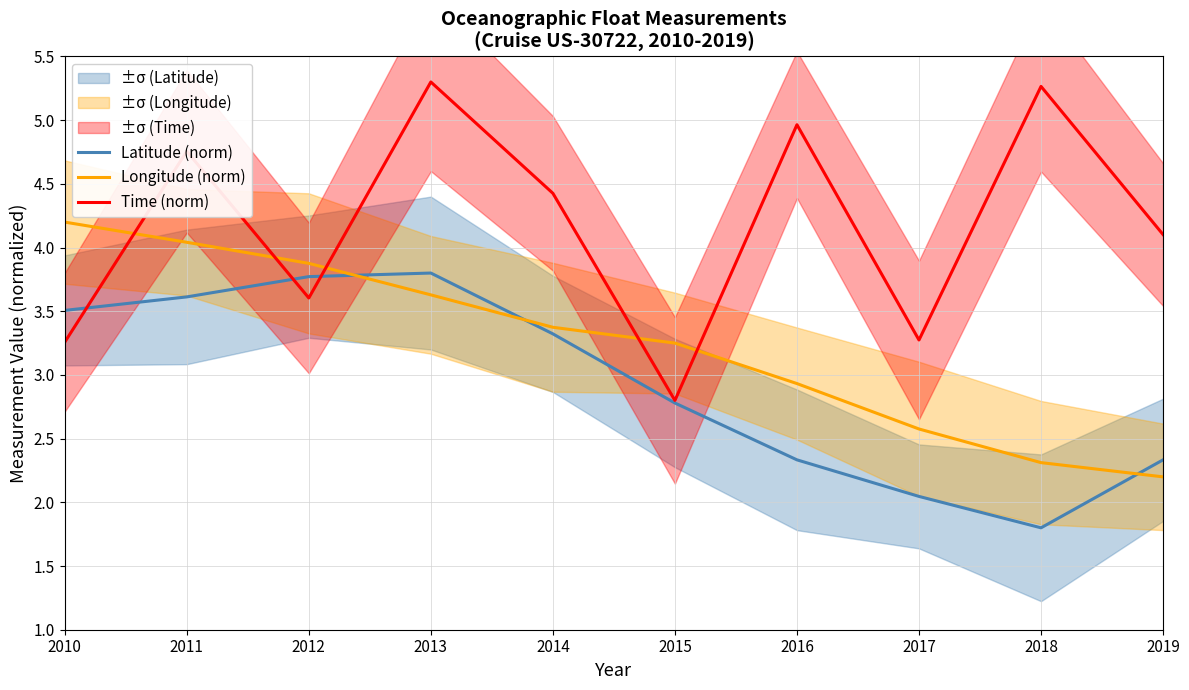

Reading left to right, what are all the values shown in this chart?

Latitude (norm): 2010=3.5	2011=3.6	2012=3.8	2013=3.8	2014=3.3	2015=2.8	2016=2.3	2017=2.0	2018=1.8	2019=2.3
Longitude (norm): 2010=4.2	2011=4.0	2012=3.9	2013=3.6	2014=3.4	2015=3.3	2016=2.9	2017=2.6	2018=2.3	2019=2.2
Time (norm): 2010=3.3	2011=4.8	2012=3.6	2013=5.3	2014=4.4	2015=2.8	2016=5.0	2017=3.3	2018=5.3	2019=4.1